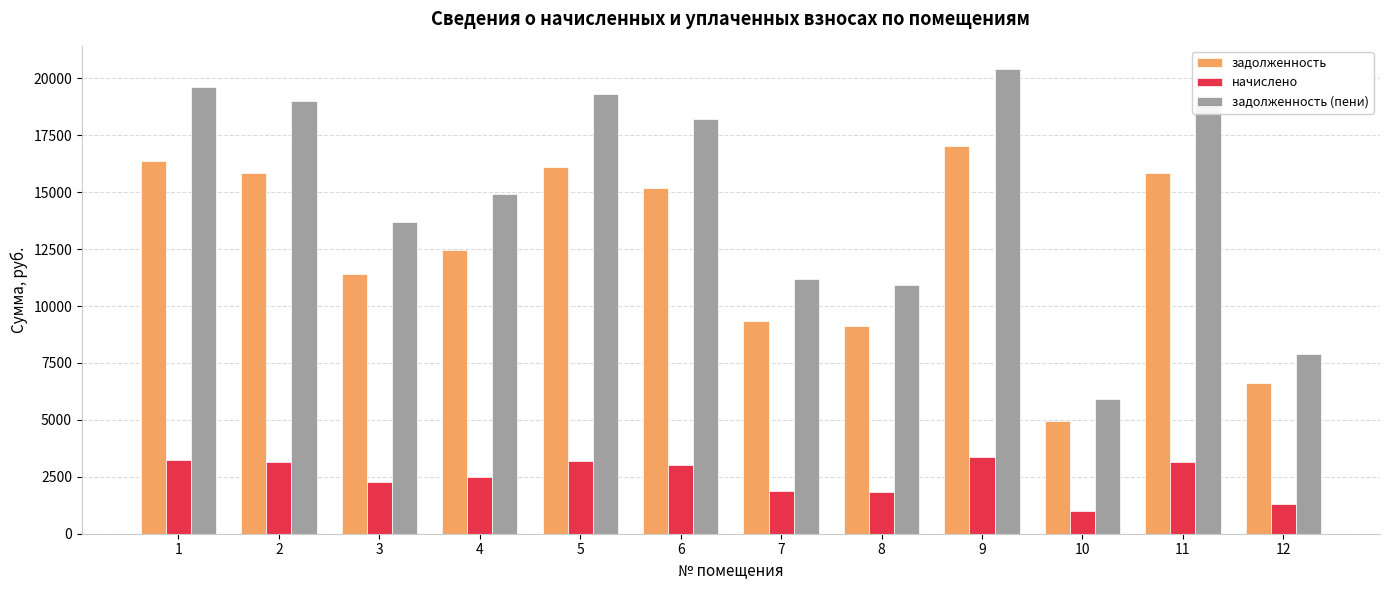

What is the difference between the задолженность values at 9 and 12?

10426.1